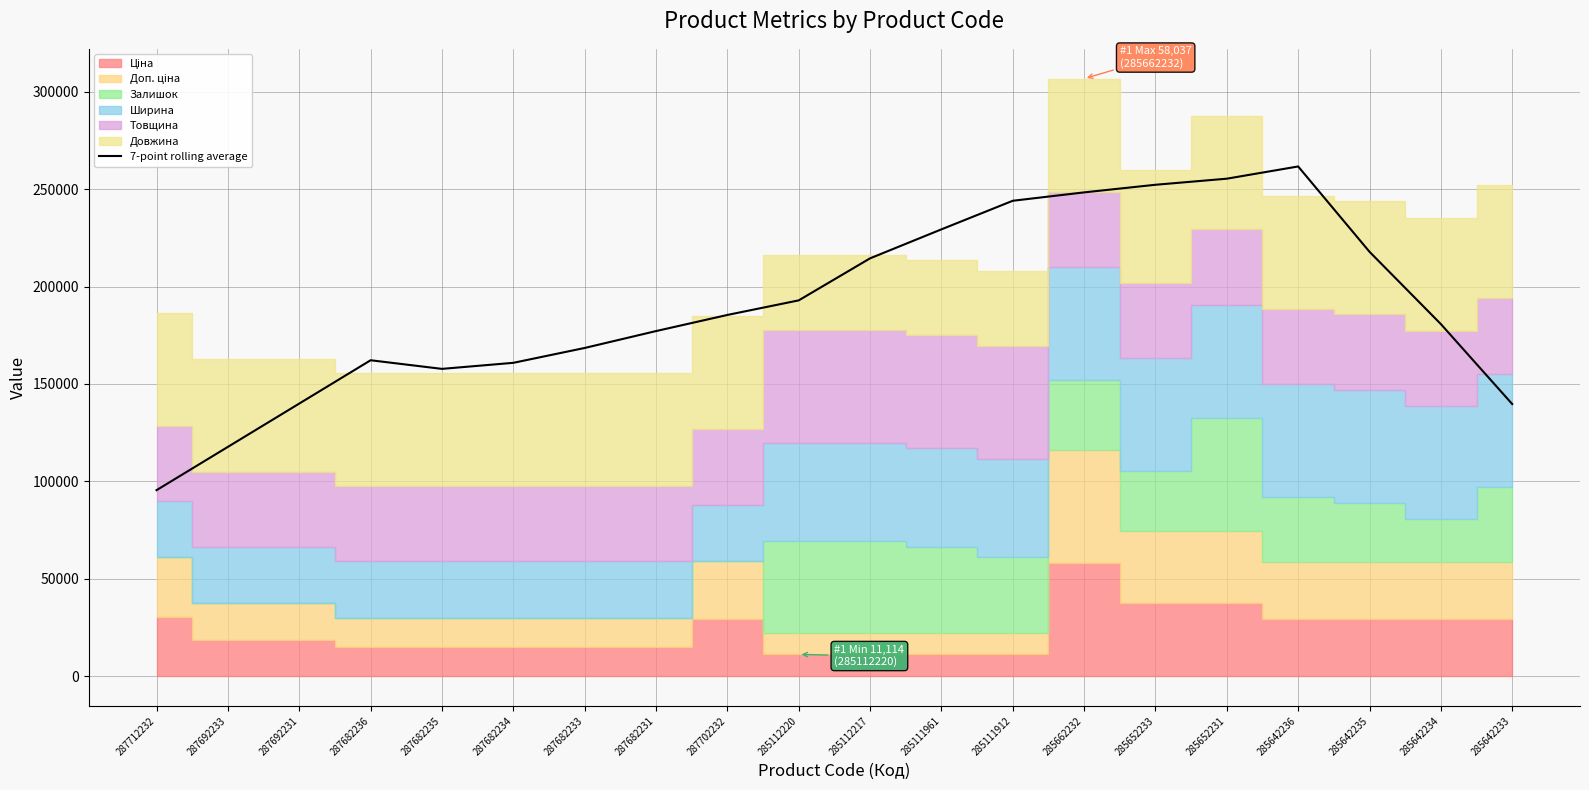

Approximately how many times larger is the value at 285642233 compared to 285111912?

0.6